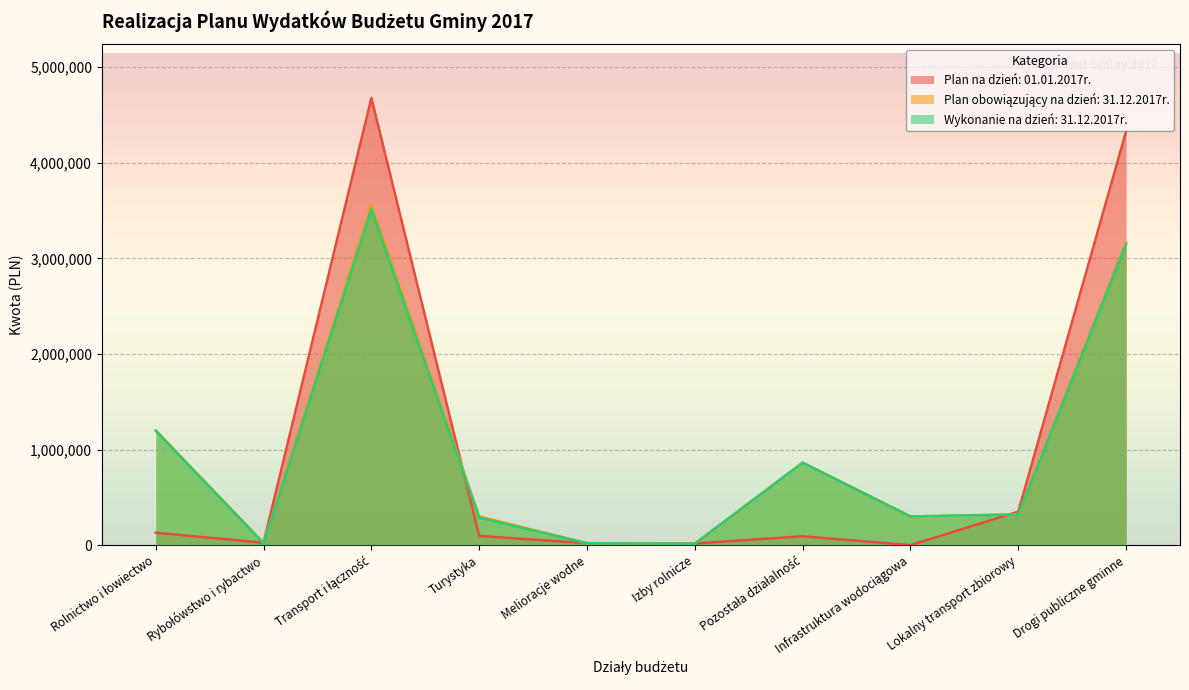

Does the chart display data point markers on the line(s)?

No